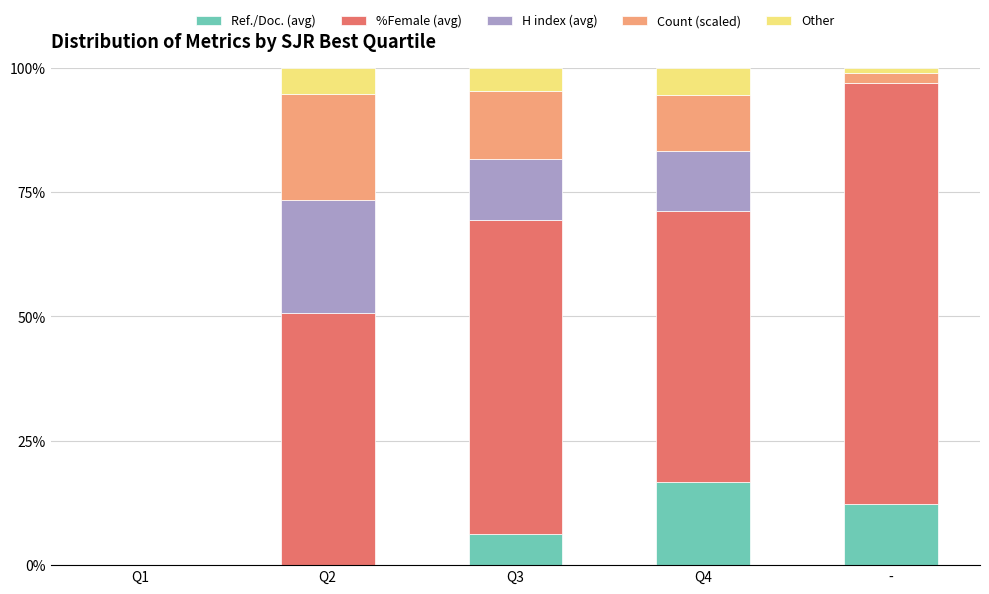

At which label is Ref./Doc. (avg) closest to 8?

Q3